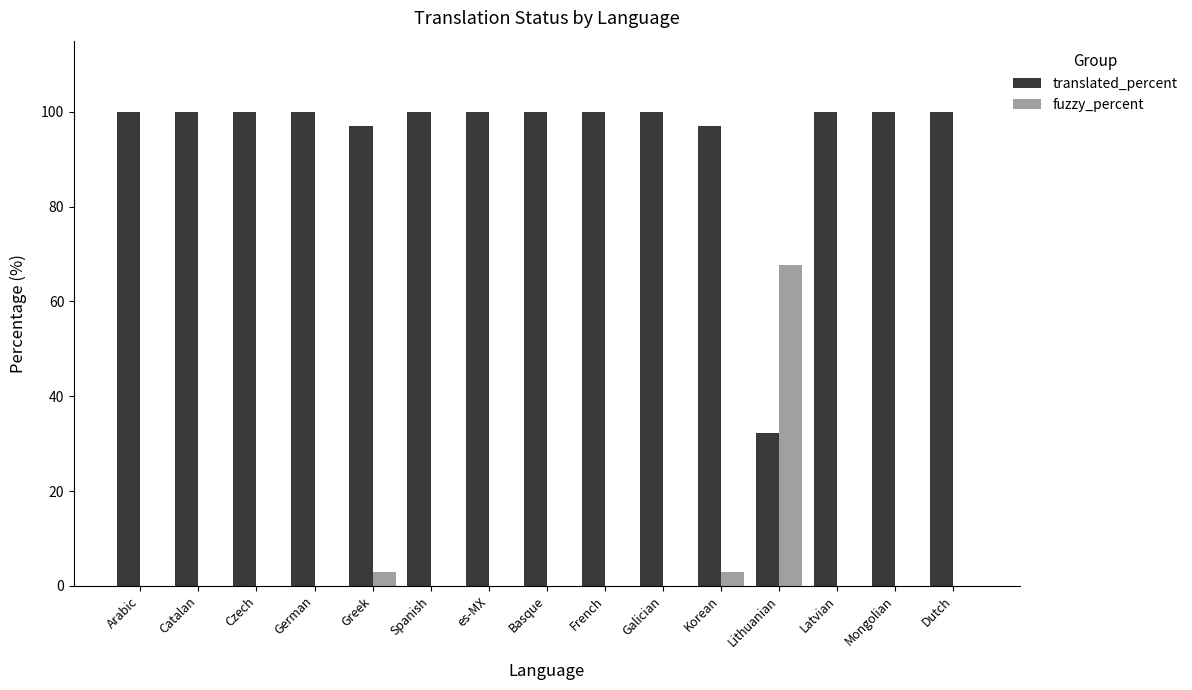

What is the sum of the translated_percent values at Latvian and Arabic?

200.0